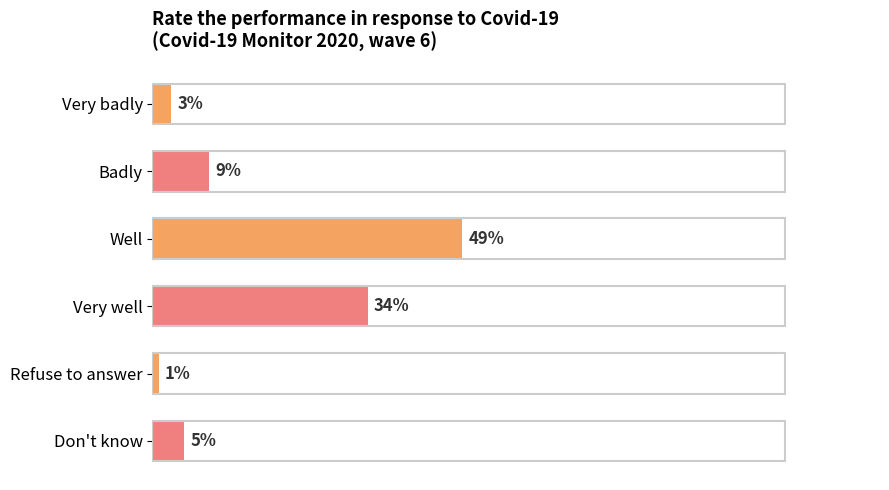

At which category does the chart reach its minimum across all series?

Refuse to answer